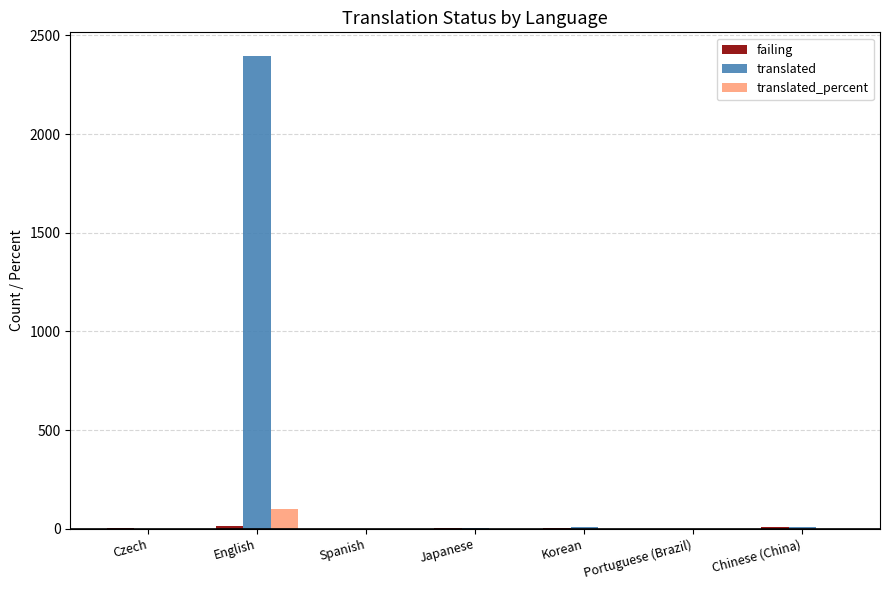

What is the total value across all series at Chinese (China)?

16.3